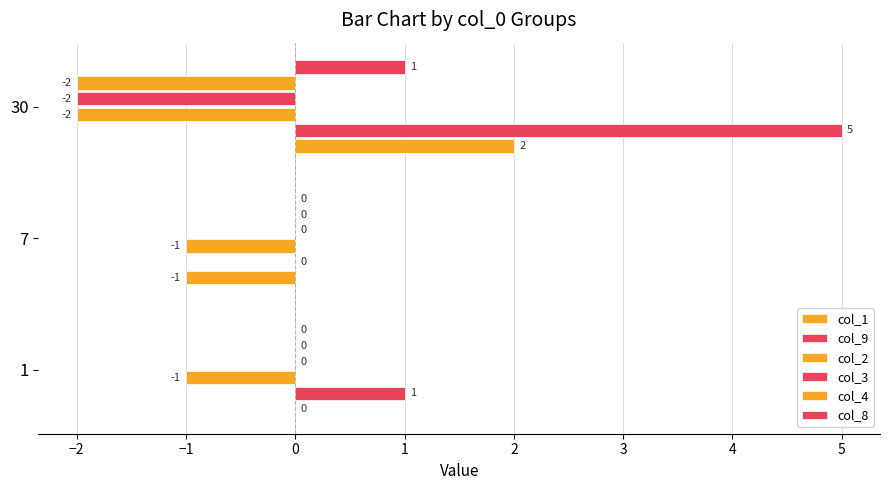

Which series has the largest total across all categories?

col_9